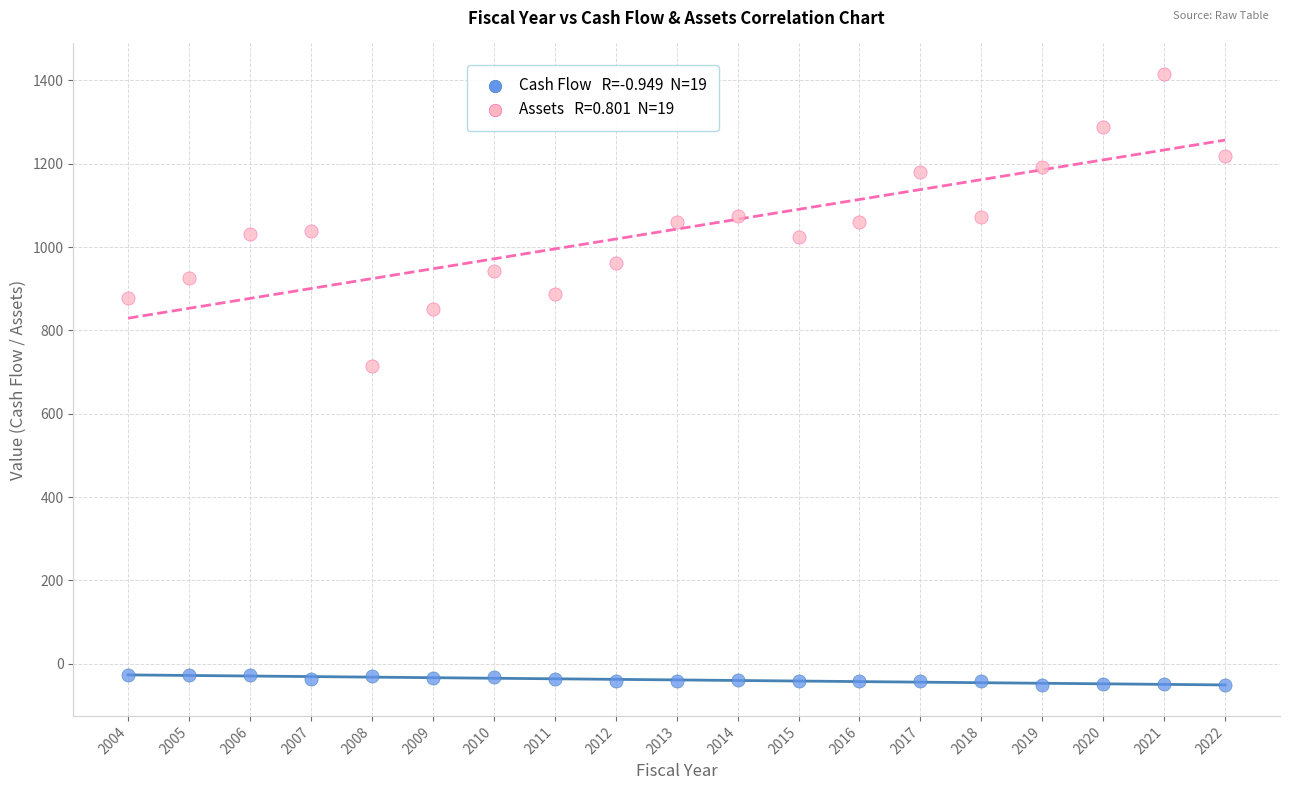

Across all data points, what is the range of Y values (max minus min)?

1467.2